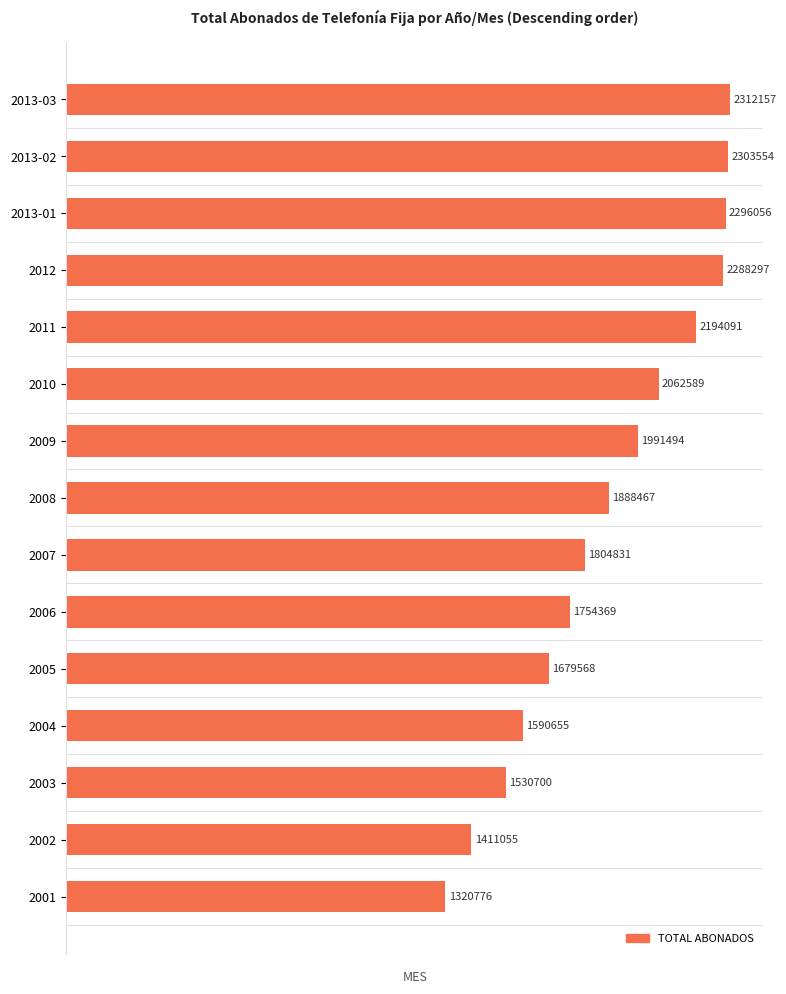

What is the greatest value displayed?

2312157